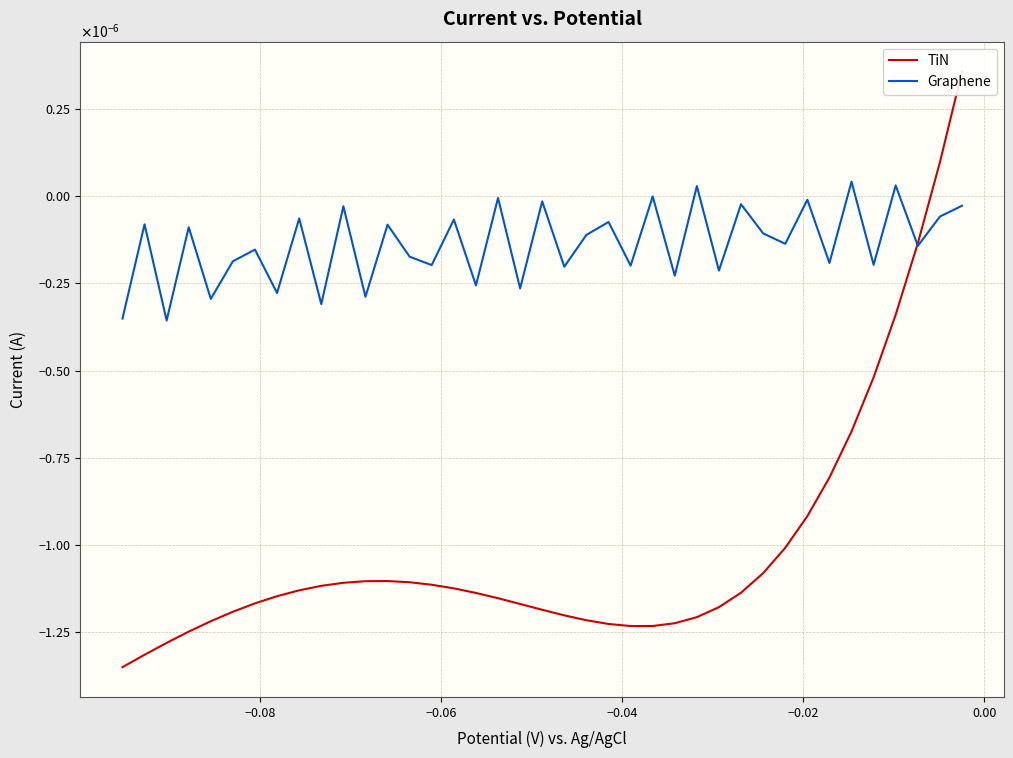

Rank the series by their average value, from lowest to highest.

TiN, Graphene